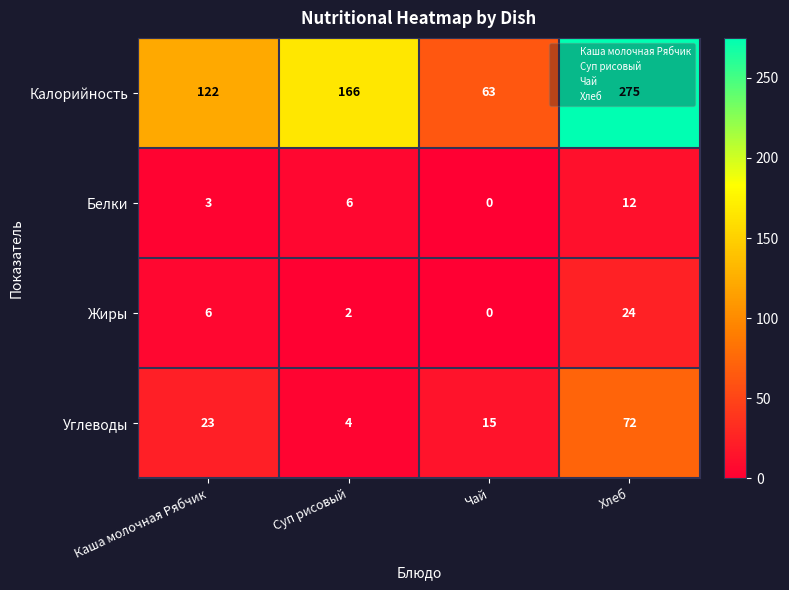

Where is Калорийность nearest to the value 169?

Суп рисовый